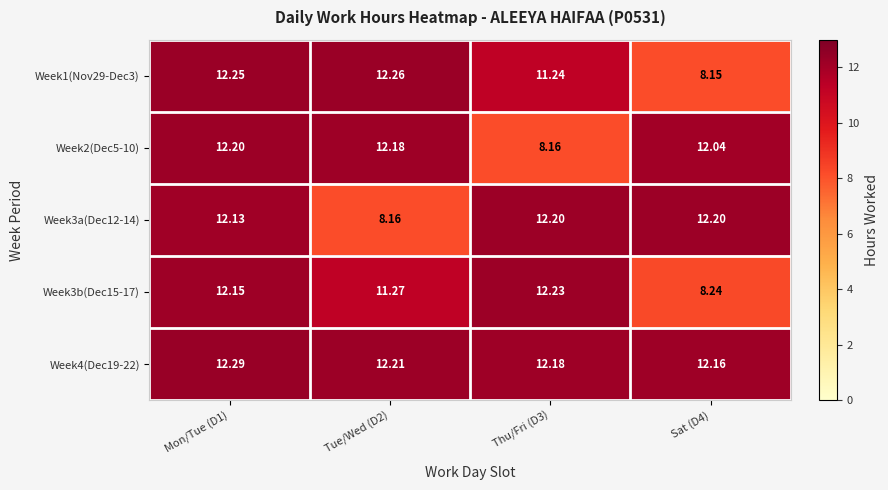

Is the value of Week2(Dec5-10) at Tue/Wed (D2) greater than the value of Week3b(Dec15-17) at Sat (D4)?

Yes